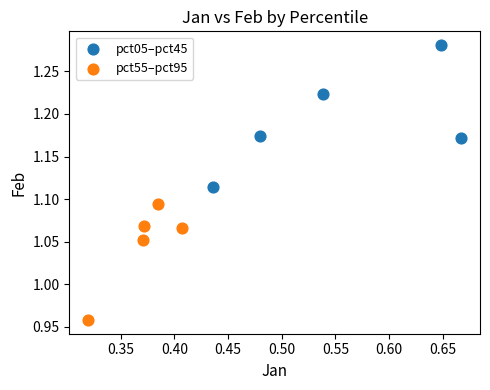

Which series reaches the minimum Y coordinate?

pct55–pct95